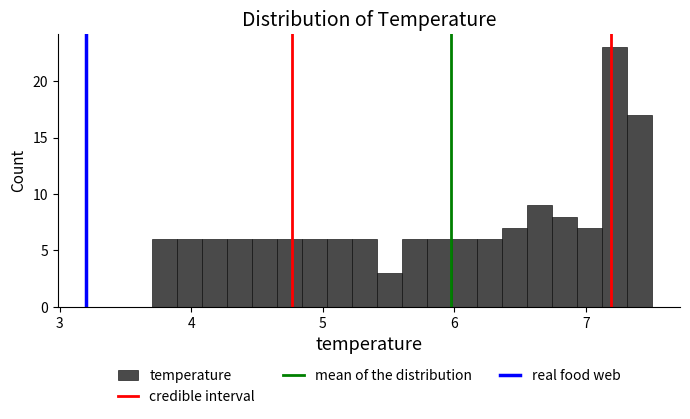

Read against the x-axis, roughly where is the centre of the tallest bar?

7.2